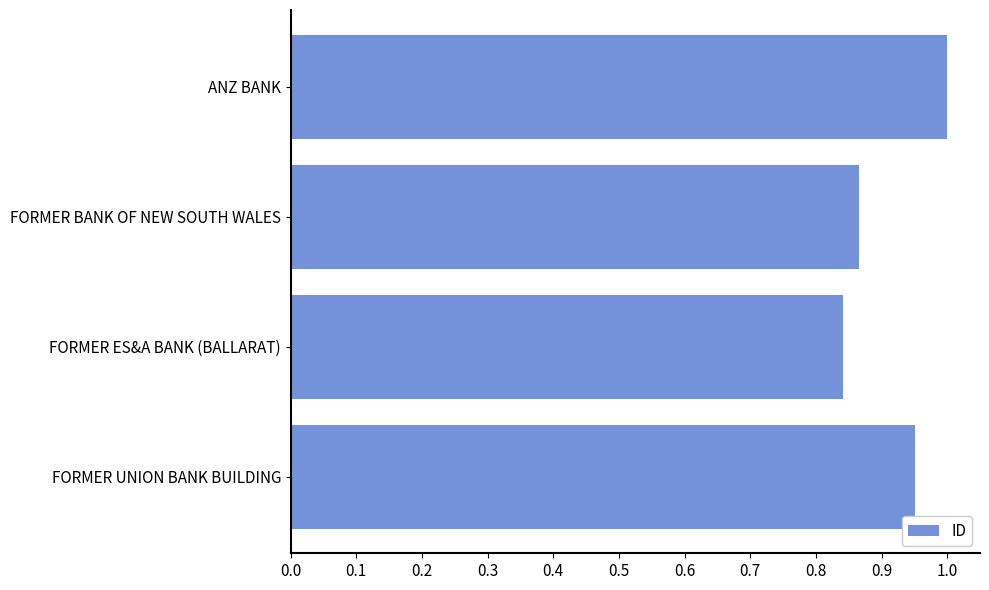

Is it true that the value at ANZ BANK is 1.3?

False